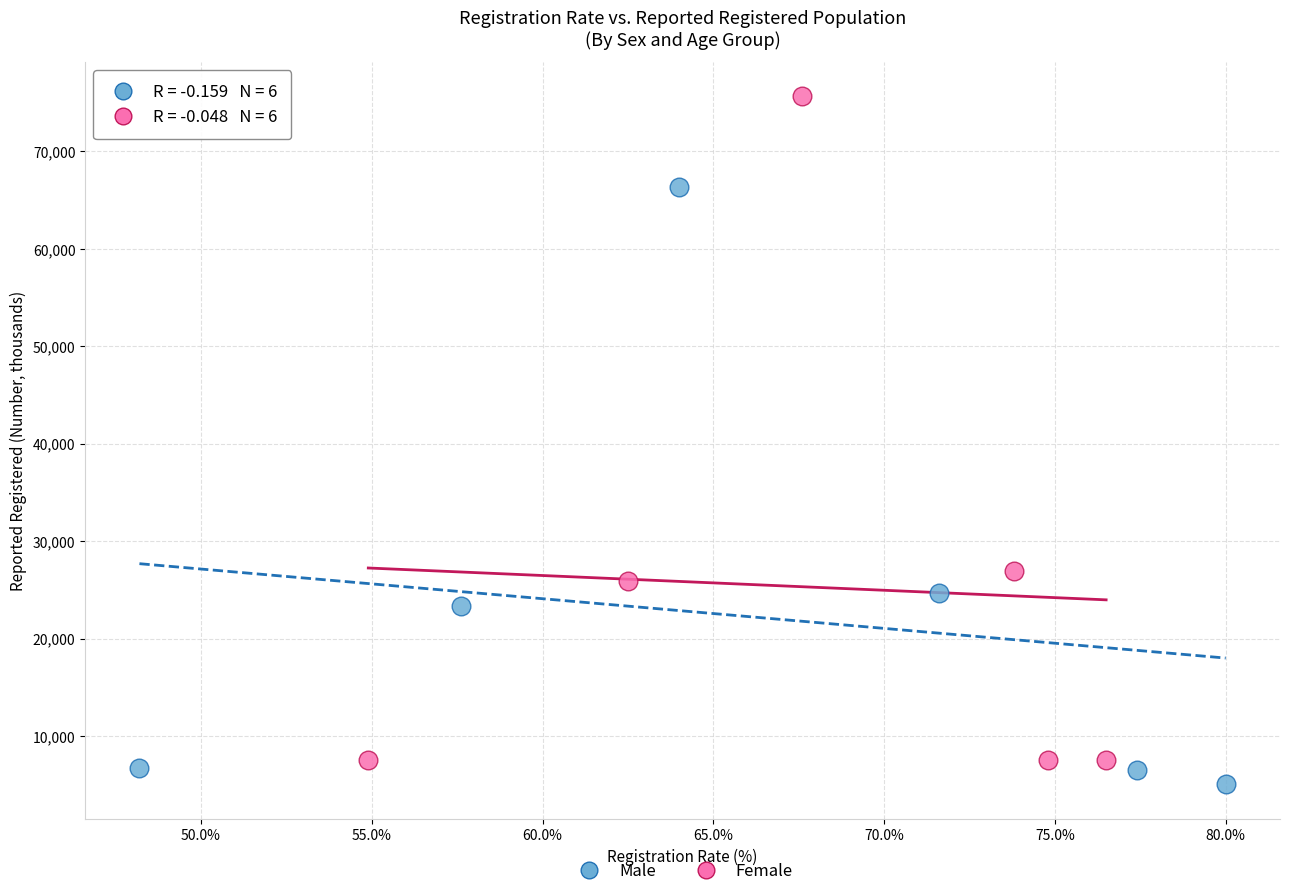

Which series contains the highest Y value?

Female